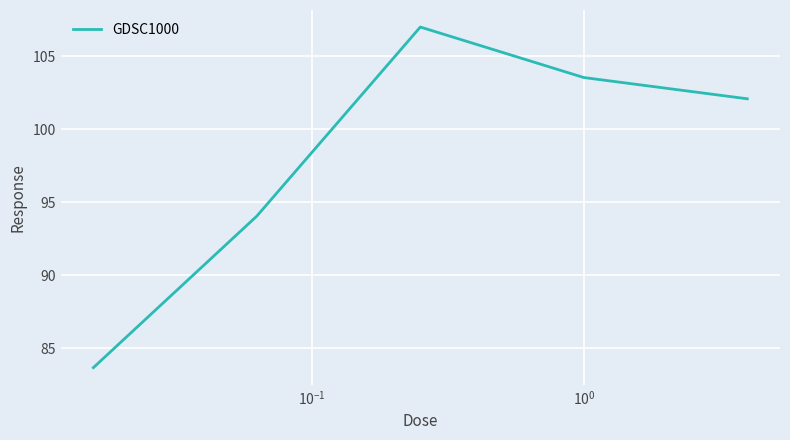

What is the minimum value shown in the chart?

83.7